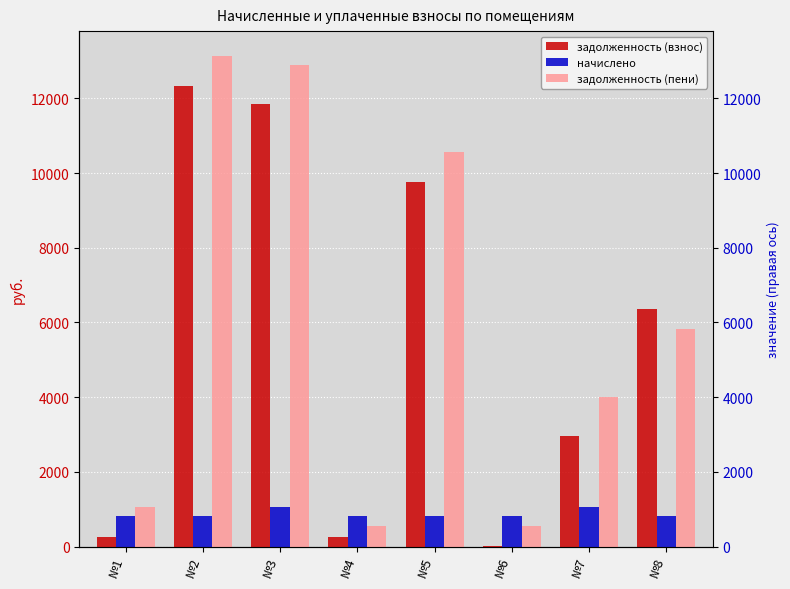

Which series has the largest range (max minus min)?

задолженность (пени)